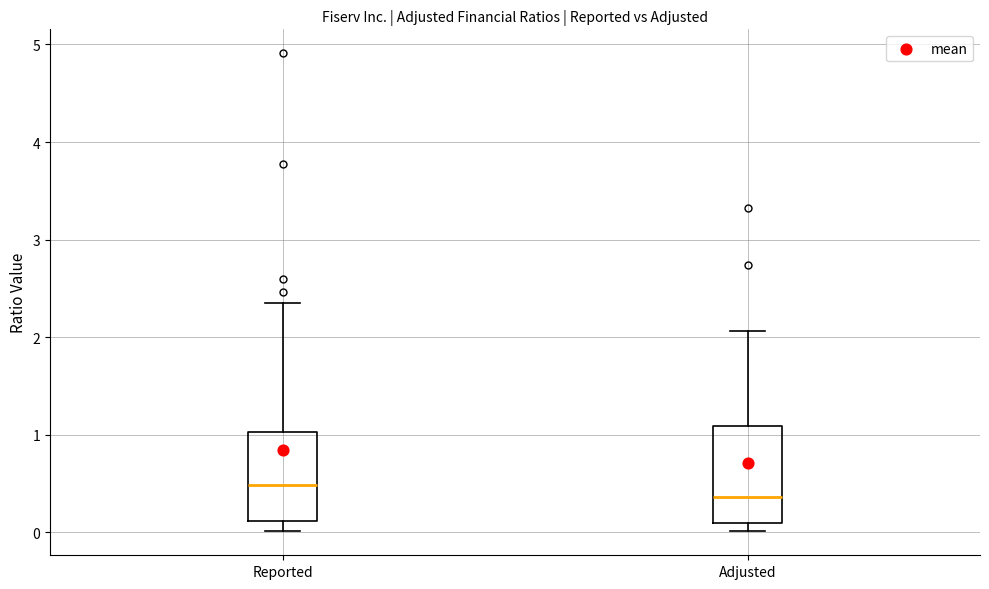

Reading left to right, transcribe this box plot: for each box, give where its median line is, the range the box spans, and where its two whiskers end, as read against the y-axis. The values are not printed on the chart, so give them approximately, as read against the axis.

Reported: median 0.5, box 0.1 to 1.0, whiskers 0.0 to 2.4
Adjusted: median 0.4, box 0.1 to 1.1, whiskers 0.0 to 2.1